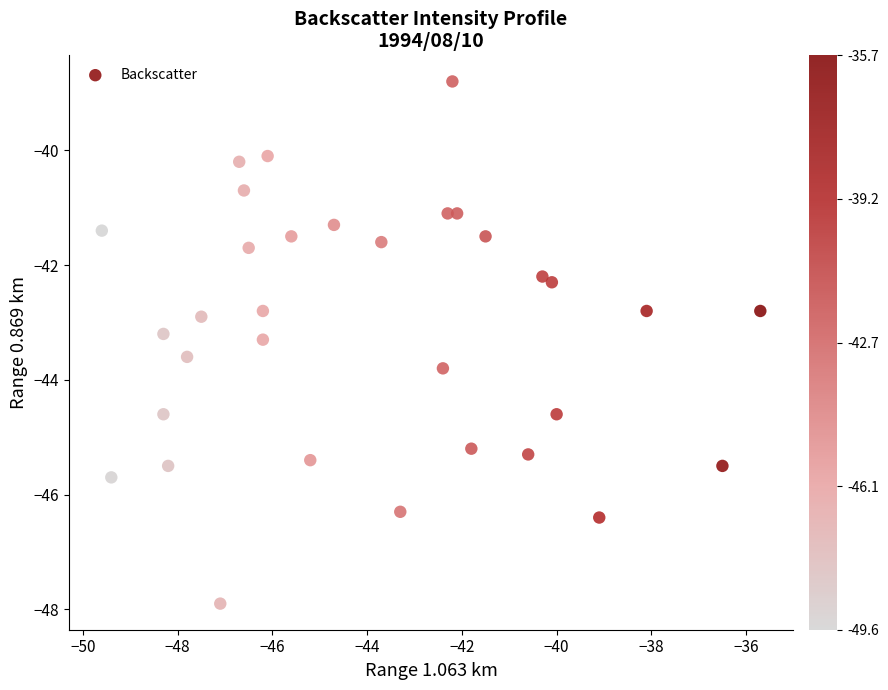

What is the range of Y values (max minus min)?

9.1